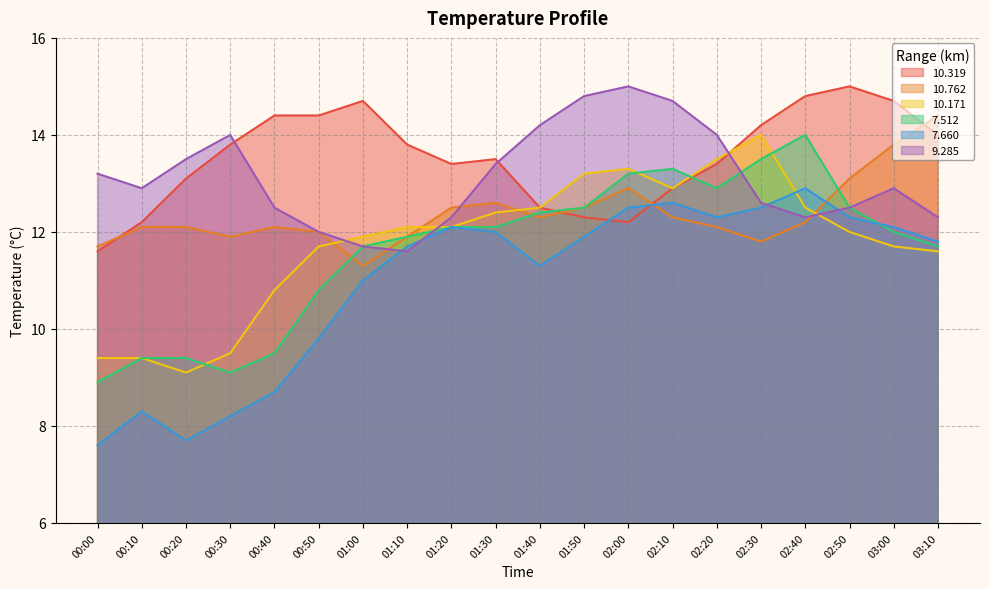

What position from the left is 01:50?

12